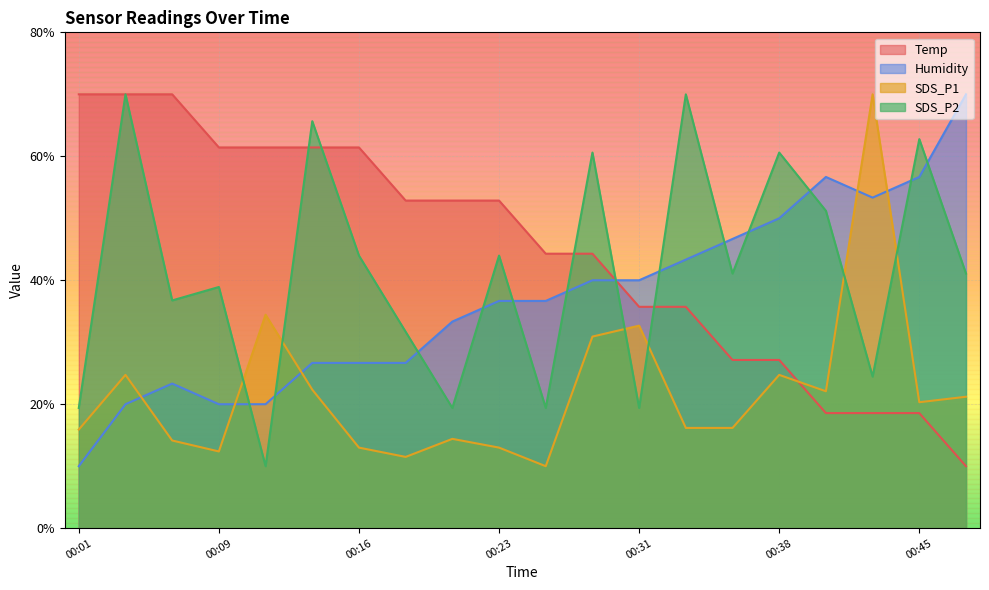

Which has a higher value, 00:33 or 00:09?

00:09